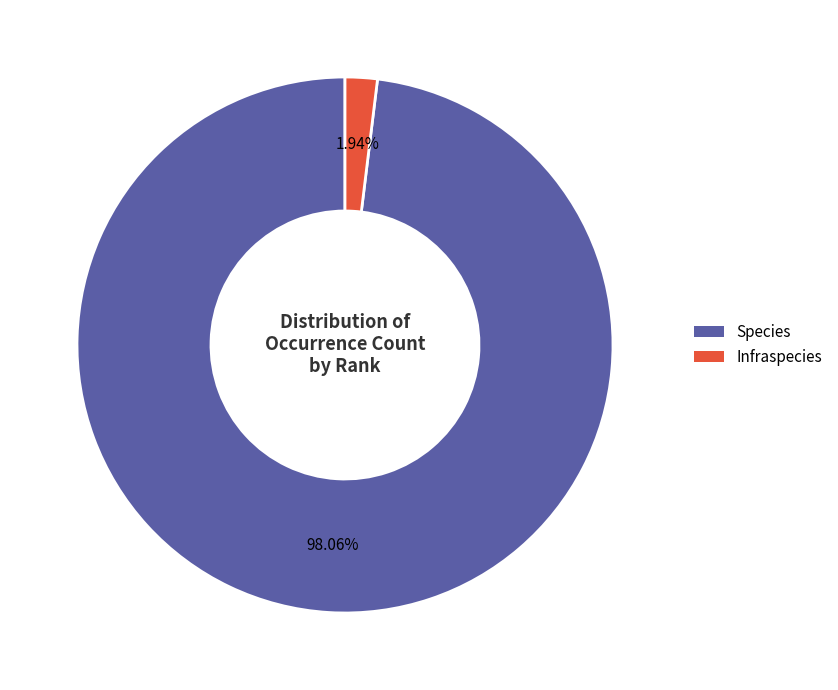

Rank the categories by value from lowest to highest.

Infraspecies, Species